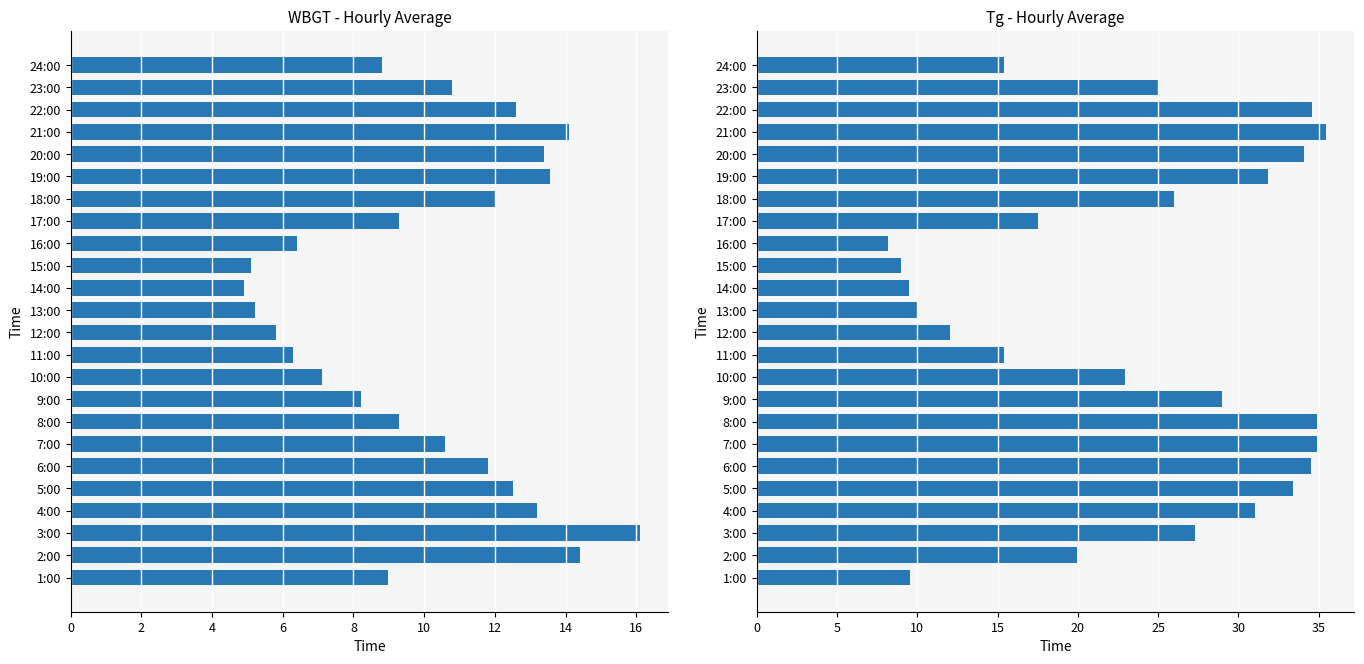

The value of WBGT at 9:00 is 2.7. True or false?

False